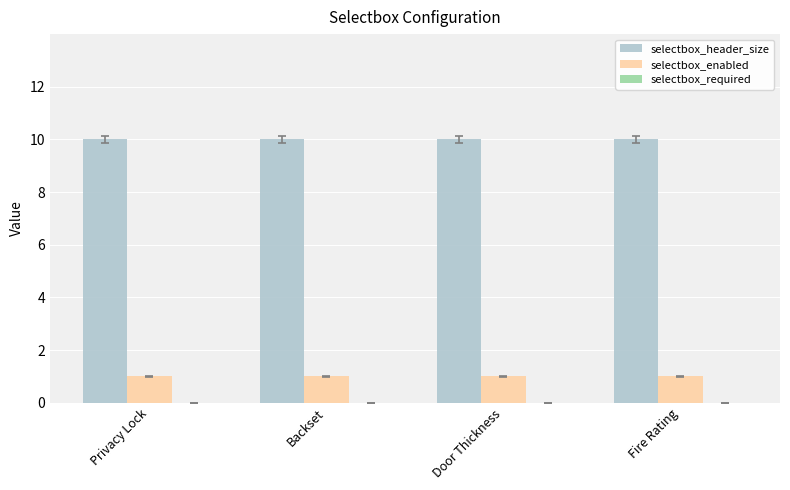

What is the maximum value shown in the chart?

10